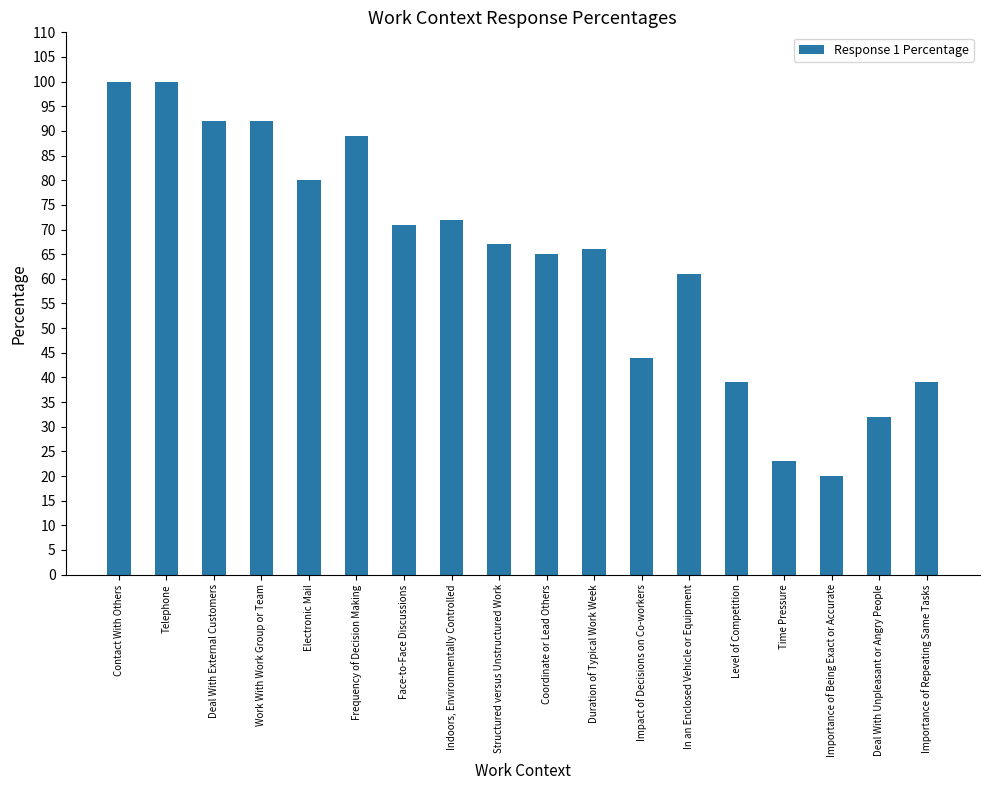

How many series are shown in this chart?

1